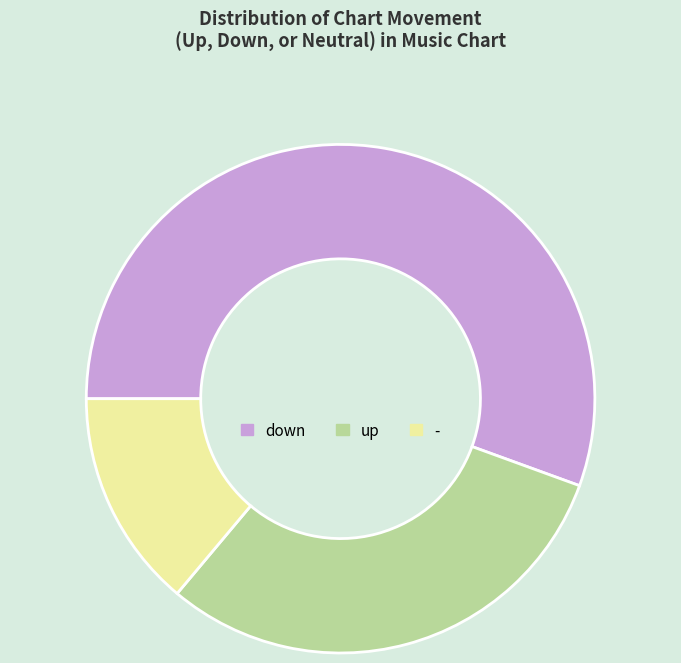

How many segments does this pie chart have?

3